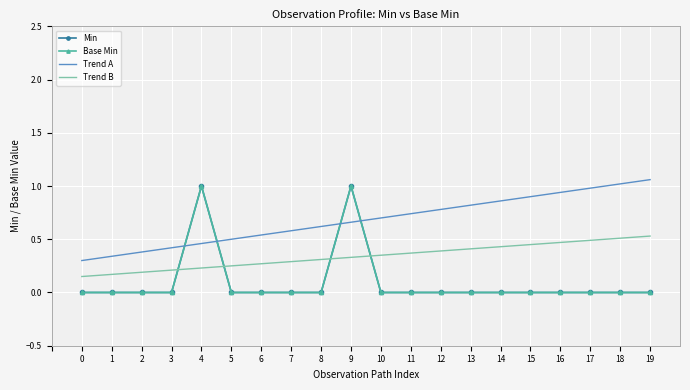

Count the Min values in the range 0 to 1.

20